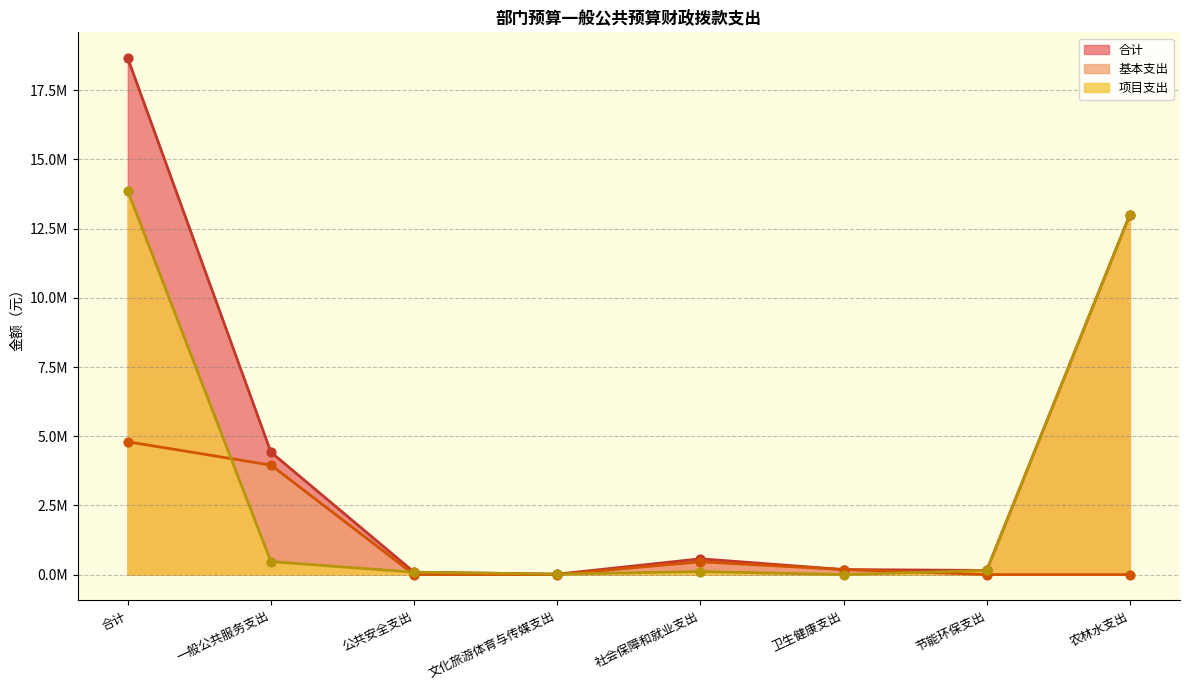

Is the value of 项目支出 at 一般公共服务支出 greater than the value of 合计 at 公共安全支出?

Yes